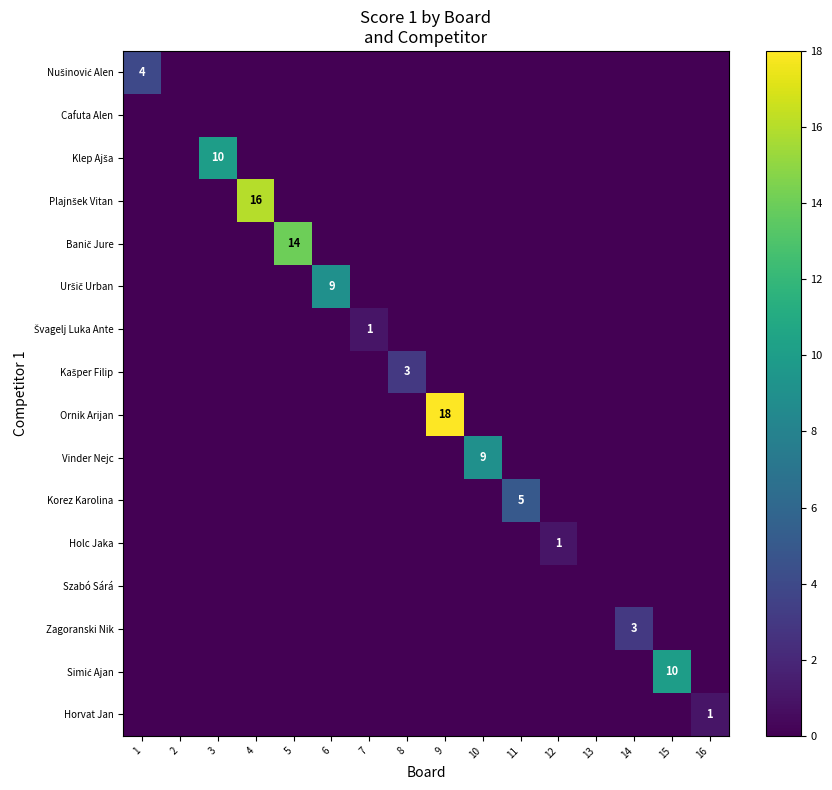

The Korez Karolina series shows 0 at 4. True or false?

True